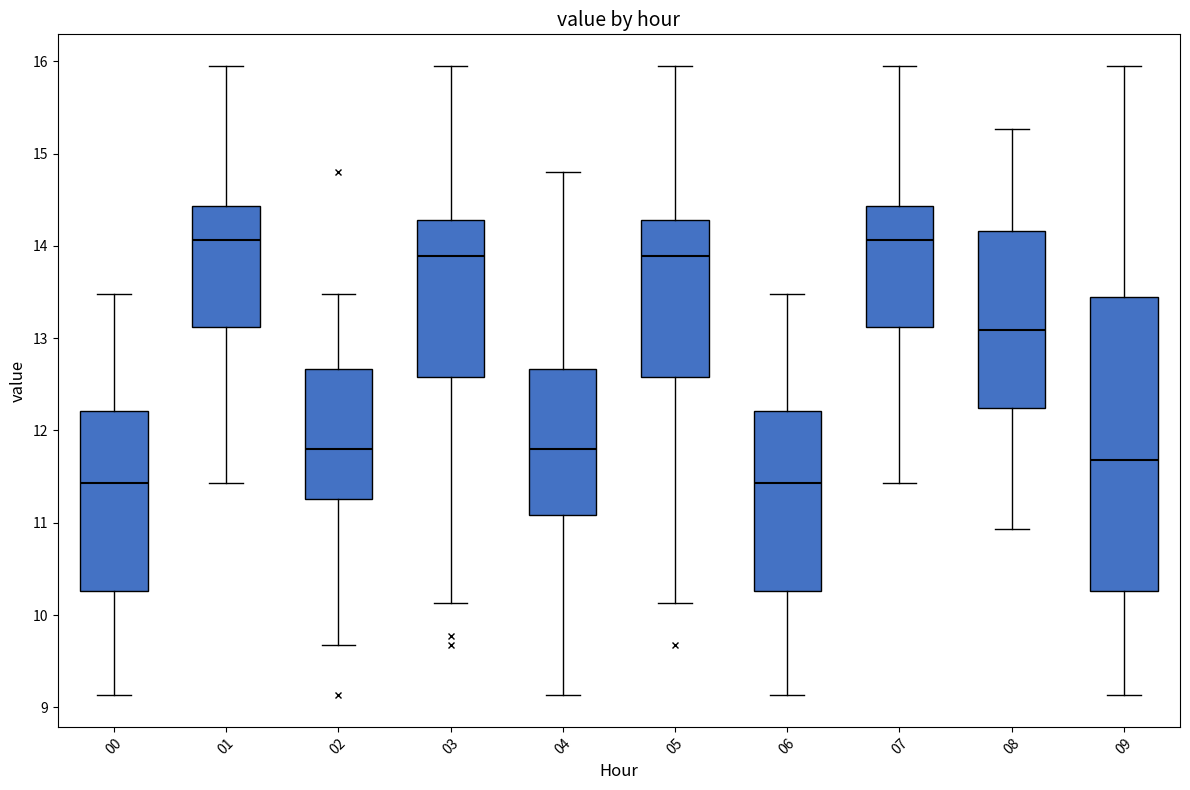

Reading left to right, transcribe this box plot: for each box, give where its median line is, the range the box spans, and where its two whiskers end, as read against the y-axis. The values are not printed on the chart, so give them approximately, as read against the axis.

00: median 11.4, box 10.3 to 12.2, whiskers 9.1 to 13.5
01: median 14.1, box 13.1 to 14.4, whiskers 11.4 to 16.0
02: median 11.8, box 11.3 to 12.7, whiskers 9.7 to 13.5
03: median 13.9, box 12.6 to 14.3, whiskers 10.1 to 16.0
04: median 11.8, box 11.1 to 12.7, whiskers 9.1 to 14.8
05: median 13.9, box 12.6 to 14.3, whiskers 10.1 to 16.0
06: median 11.4, box 10.3 to 12.2, whiskers 9.1 to 13.5
07: median 14.1, box 13.1 to 14.4, whiskers 11.4 to 16.0
08: median 13.1, box 12.2 to 14.2, whiskers 10.9 to 15.3
09: median 11.7, box 10.3 to 13.4, whiskers 9.1 to 16.0